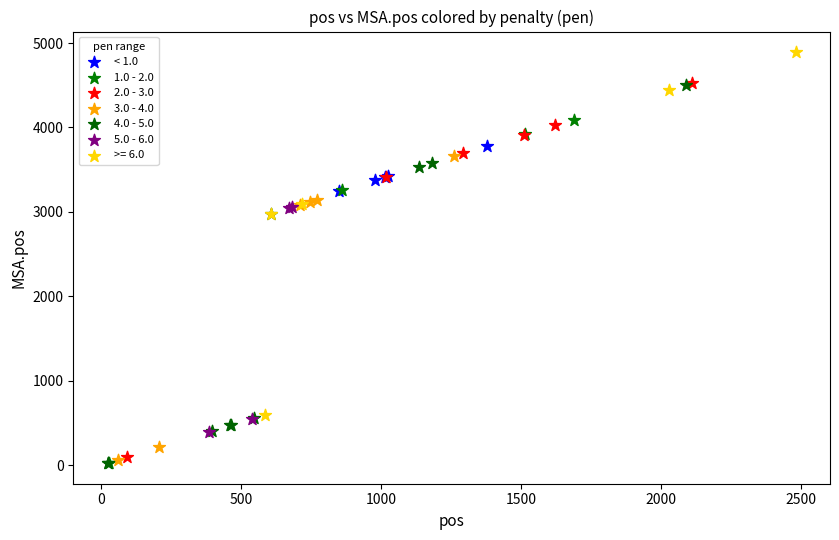

Which series reaches the maximum Y coordinate?

>= 6.0